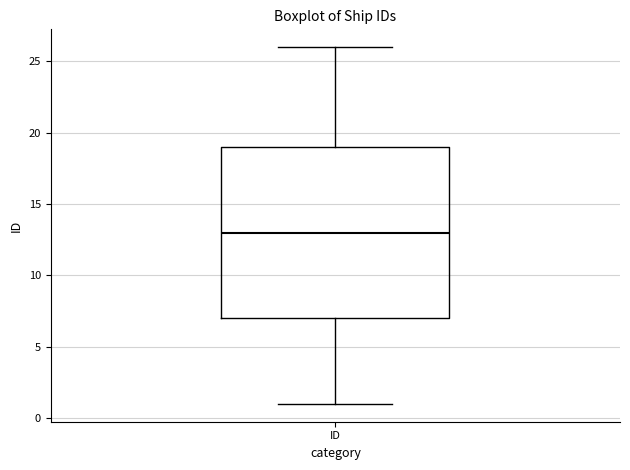

Transcribe this box plot: give where the median line is, the range the box spans, and where the two whiskers end, as read against the y-axis. The values are not printed on the chart, so give them approximately, as read against the axis.

median 13, box 7 to 19, whiskers 1 to 26